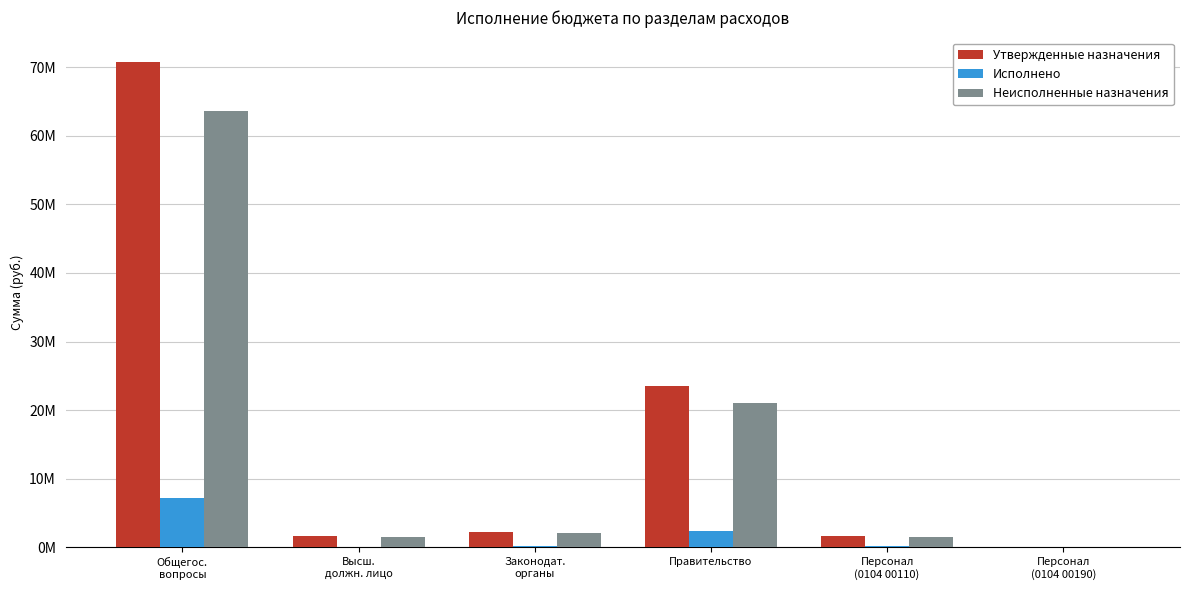

Between Персонал
(0104 00110) and Правительство, which is larger?

Правительство